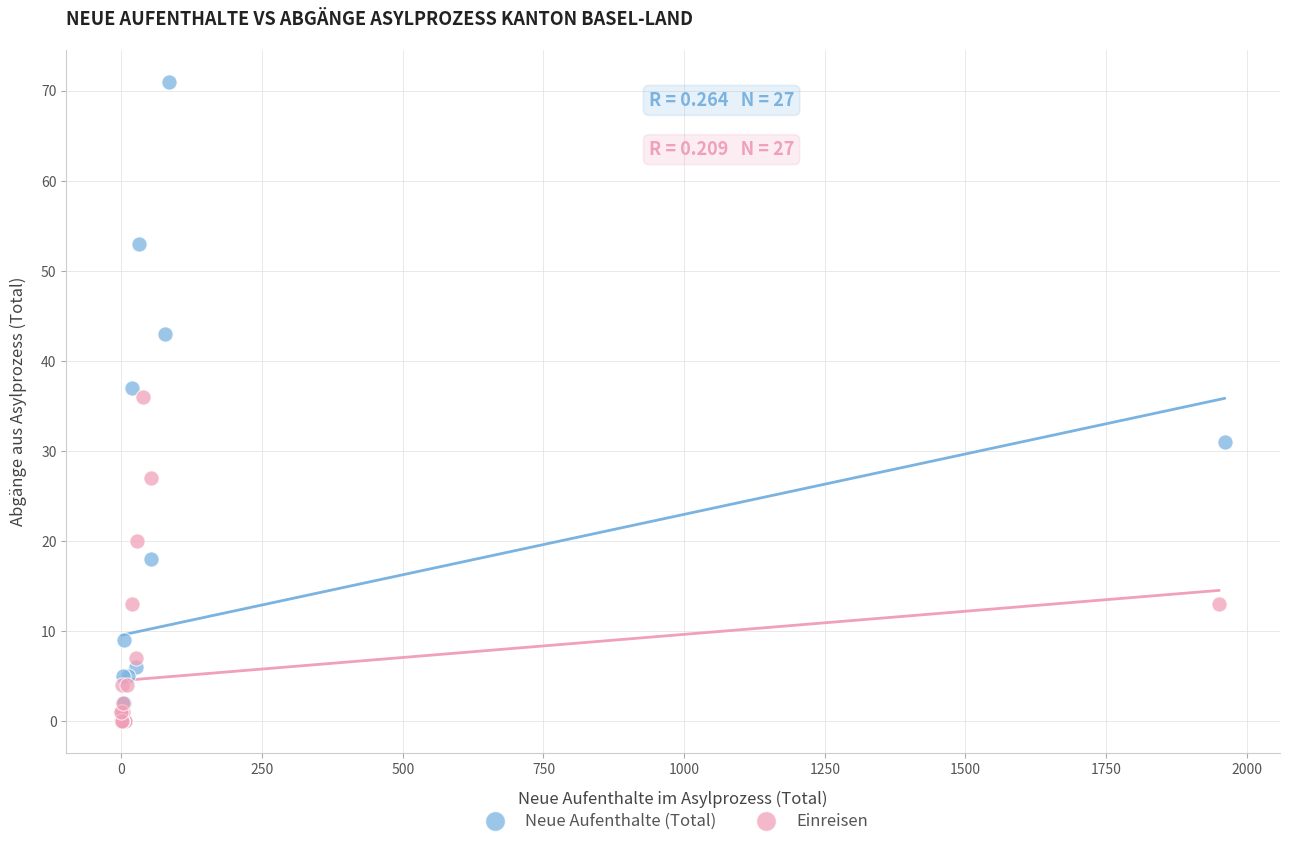

Which series has the largest Y range (max minus min)?

Neue Aufenthalte (Total)